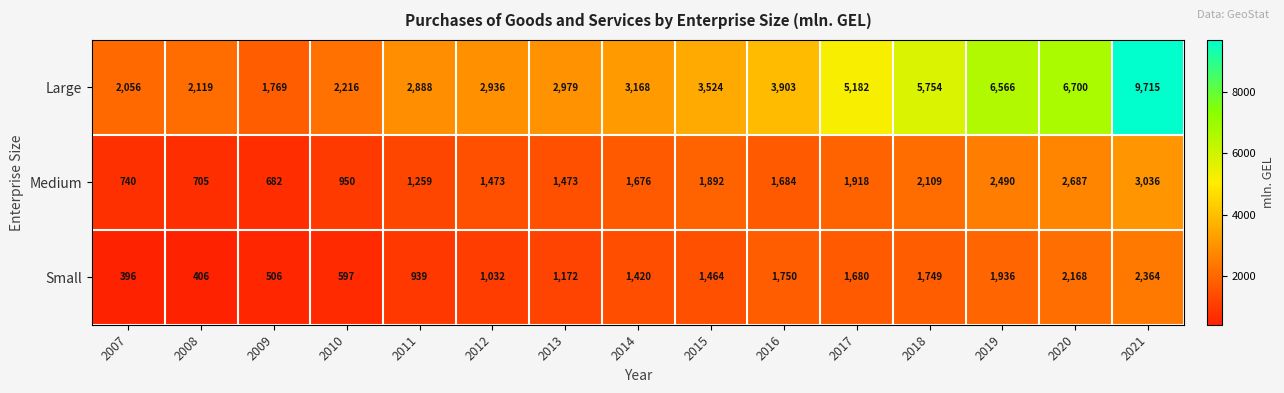

Which series changed the most between 2009 and 2015?

Large